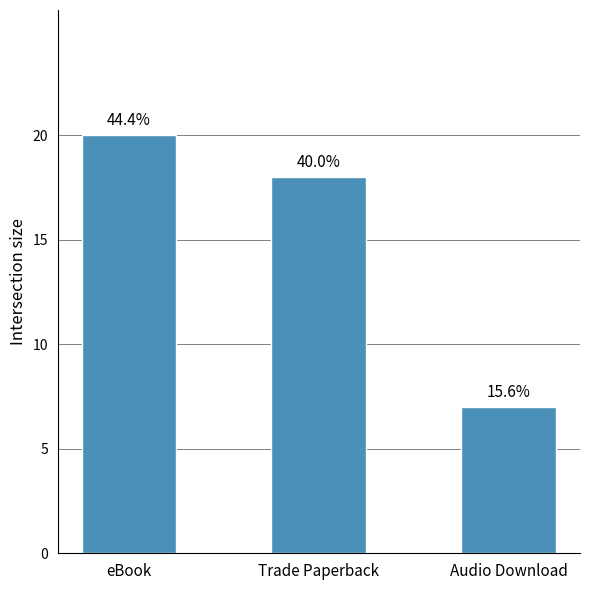

How many bars are there in total?

3